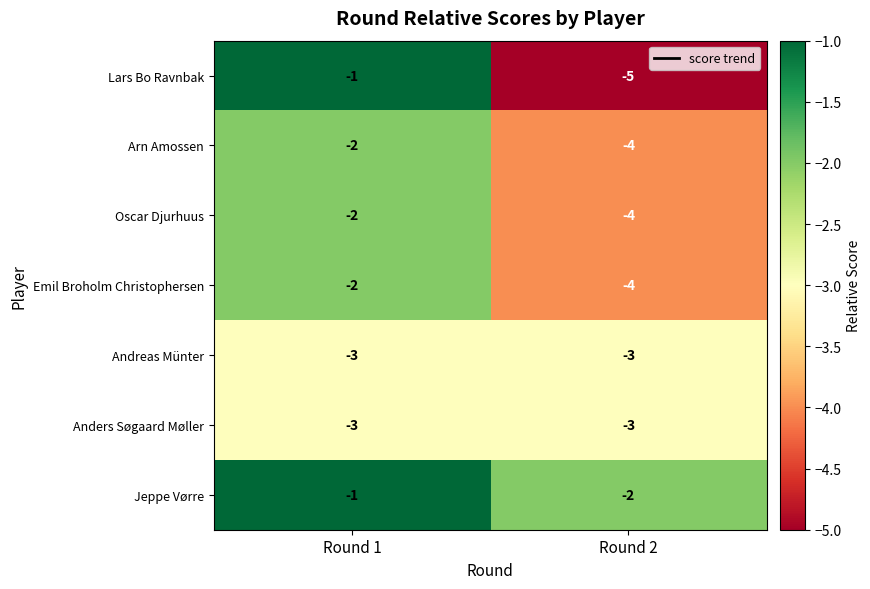

At which label does Emil Broholm Christophersen reach its minimum?

Round 2